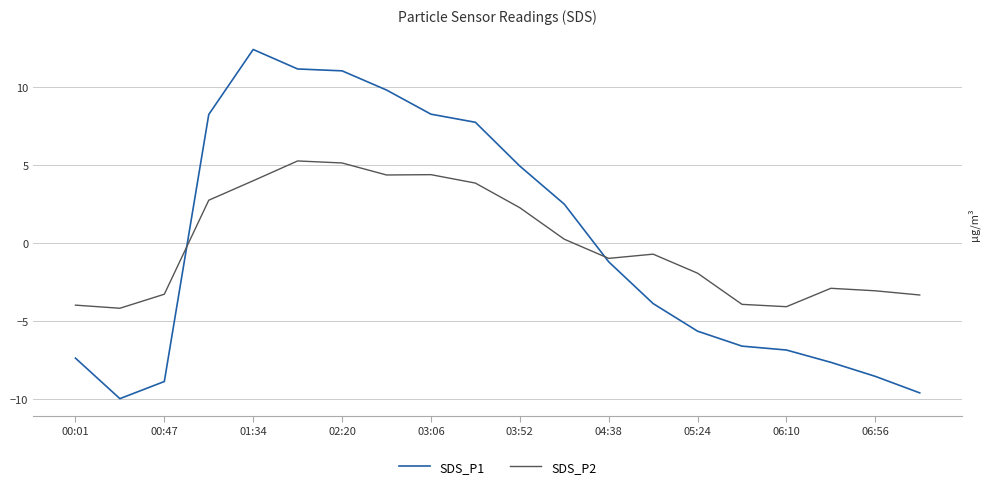

Rank the series by their maximum value, from lowest to highest.

SDS_P2, SDS_P1